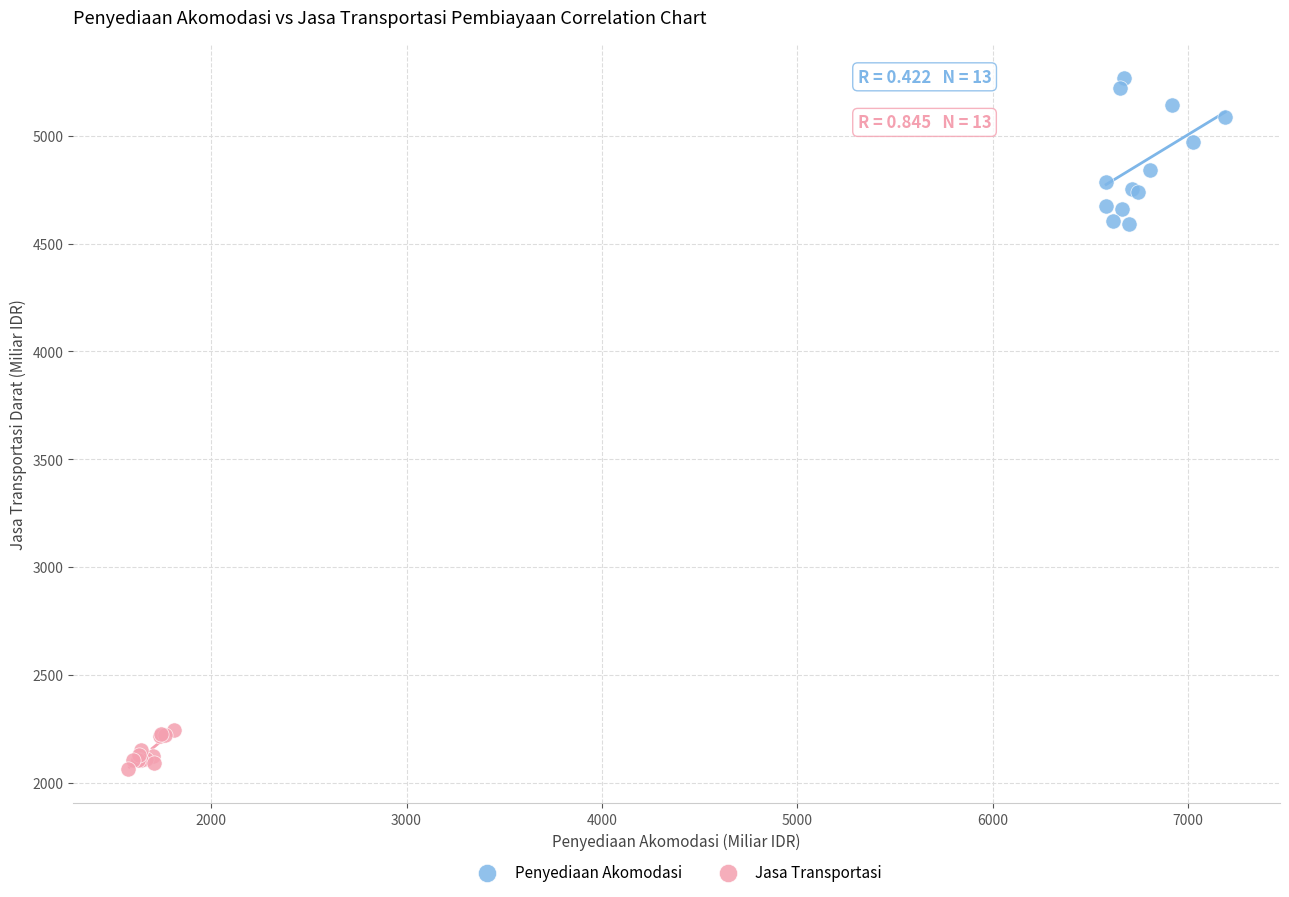

Which series contains the lowest Y value?

Jasa Transportasi